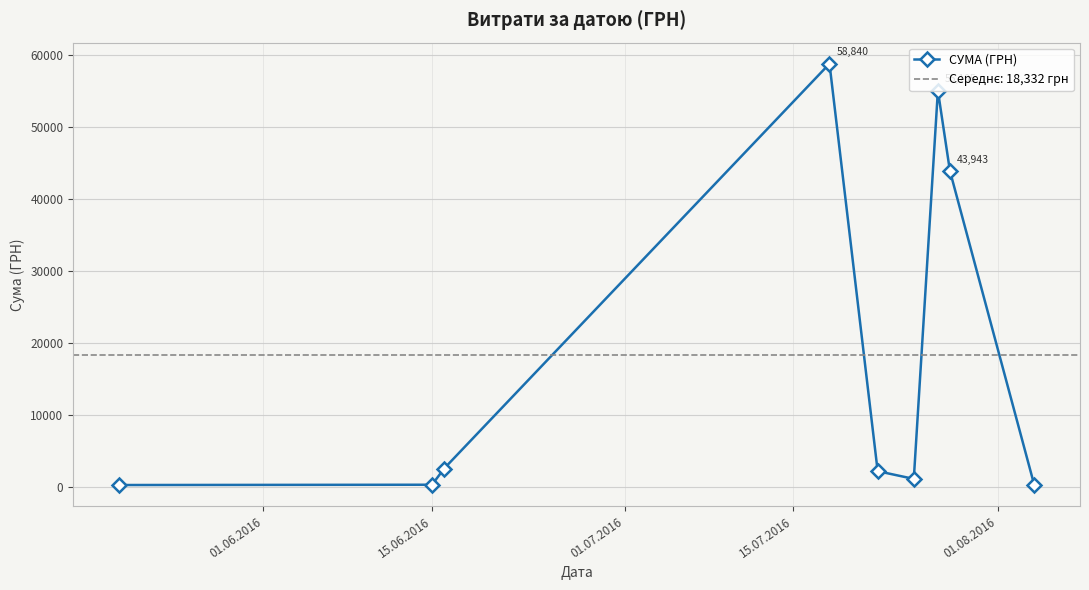

True or false: СУМА (ГРН) has more than 0 points higher than both neighbors.

True